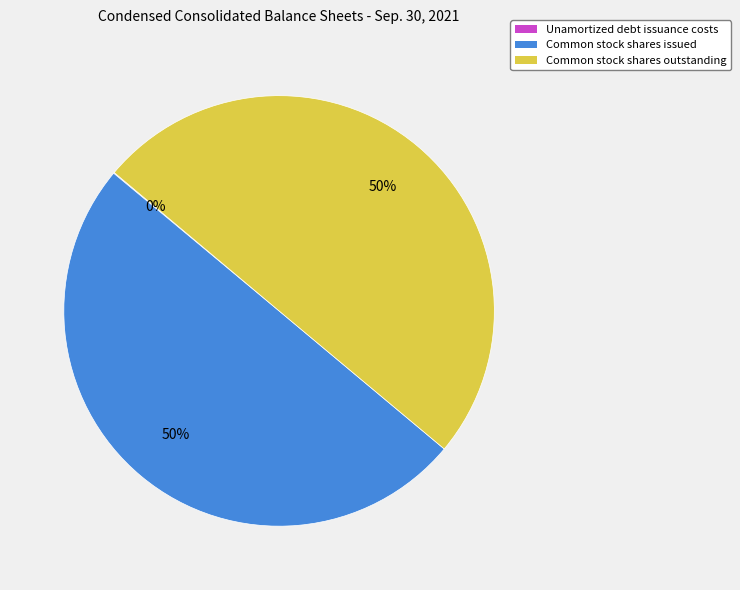

To the nearest percent, what is the combined percentage of Common stock shares issued and Common stock shares outstanding?

100%